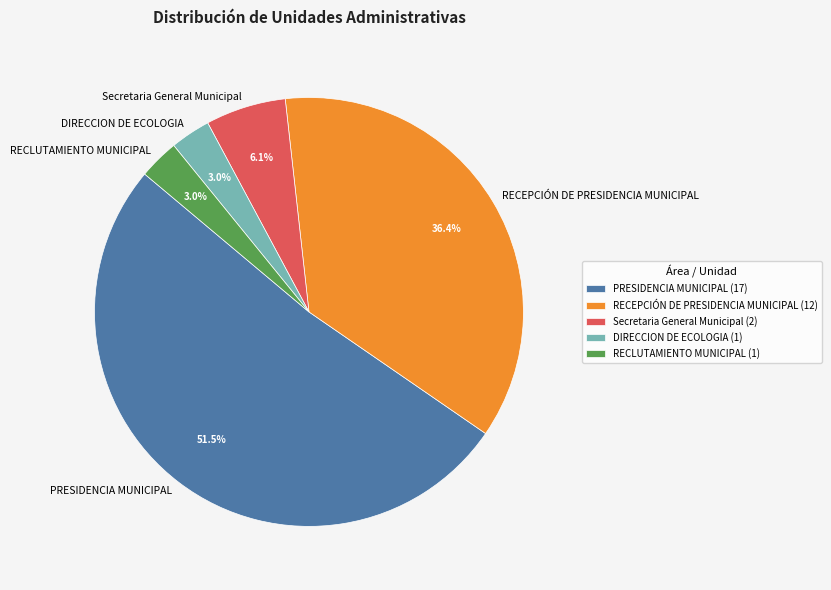

Which has a higher value, Secretaria General Municipal or DIRECCION DE ECOLOGIA?

Secretaria General Municipal